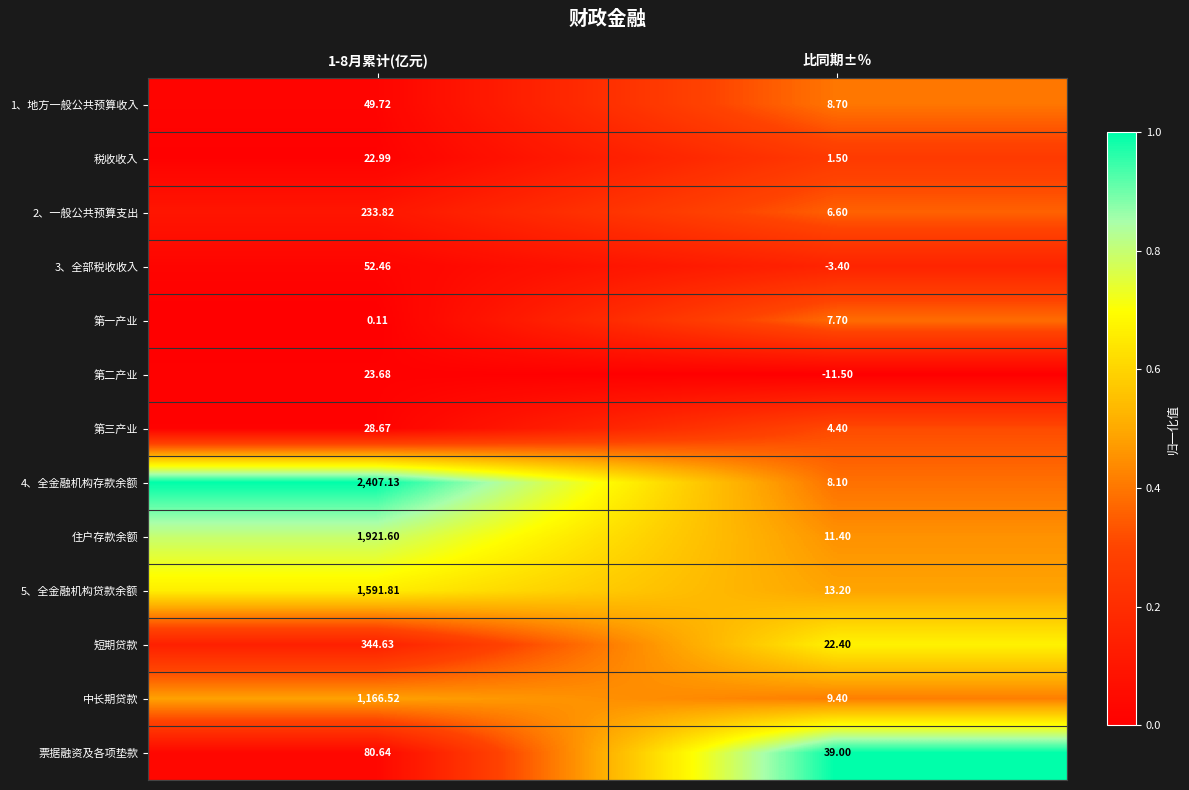

Where is 3、全部税收收入 nearest to the value 24?

比同期±％